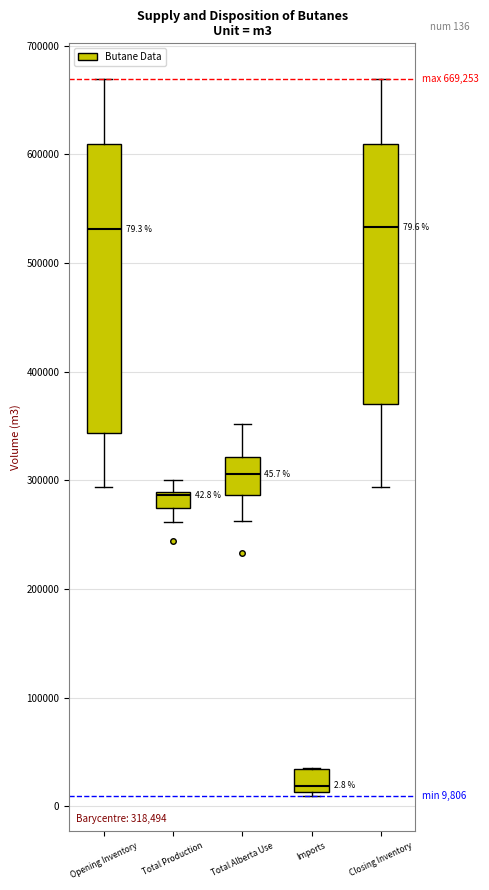

Which box is the tallest, from its lower edge to its upper edge?

Opening Inventory